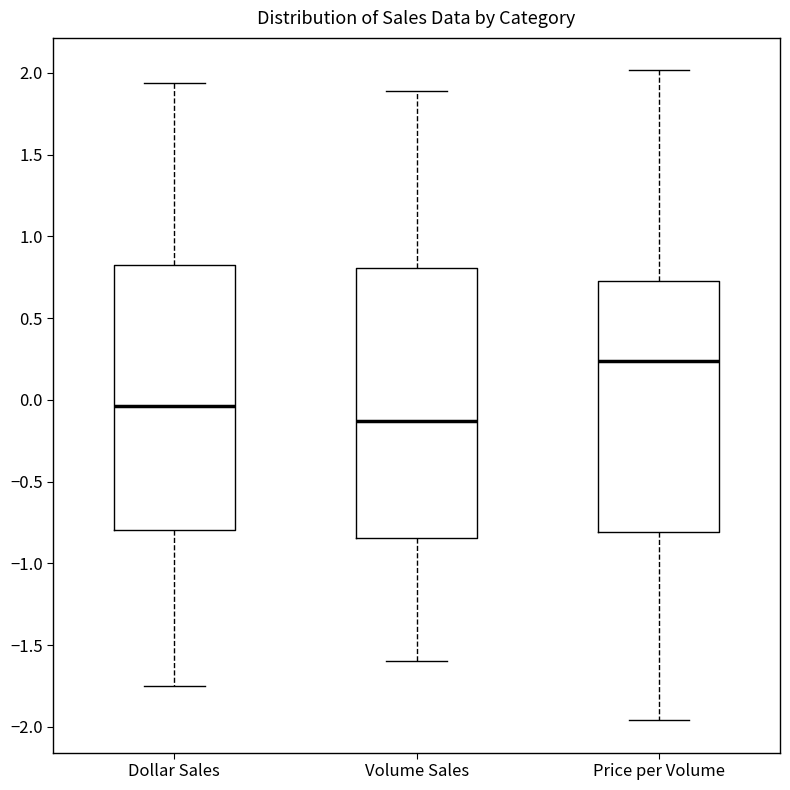

Reading left to right, read every box against the y-axis: the position of its median line, the range the box covers, and the ends of its whiskers. The values are not printed on the chart, so give them approximately, as read against the axis.

Dollar Sales: median -0.05, box -0.80 to 0.80, whiskers -1.75 to 1.95
Volume Sales: median -0.15, box -0.85 to 0.80, whiskers -1.60 to 1.90
Price per Volume: median 0.25, box -0.80 to 0.75, whiskers -1.95 to 2.00